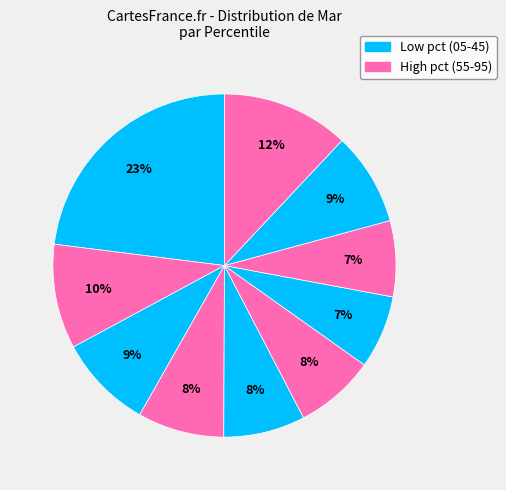

Count the number of slices in the pie.

10